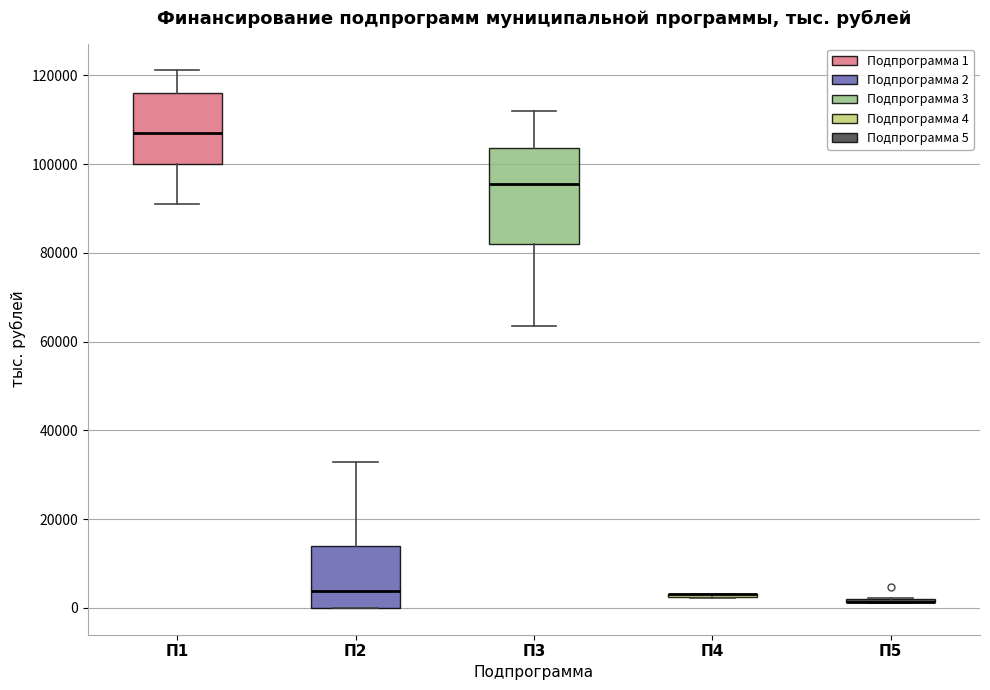

Which box is the tallest, from its lower edge to its upper edge?

П3